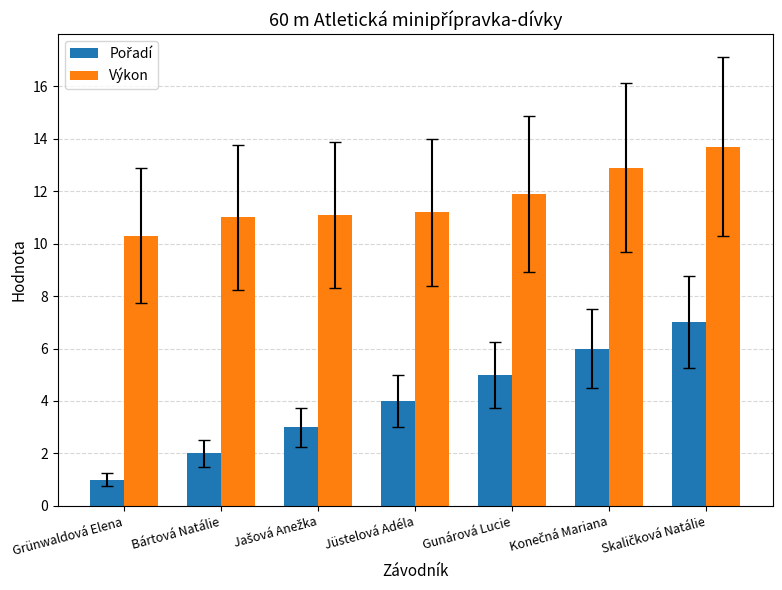

Is it true that Výkon equals 11.2 at Jüstelová Adéla?

True